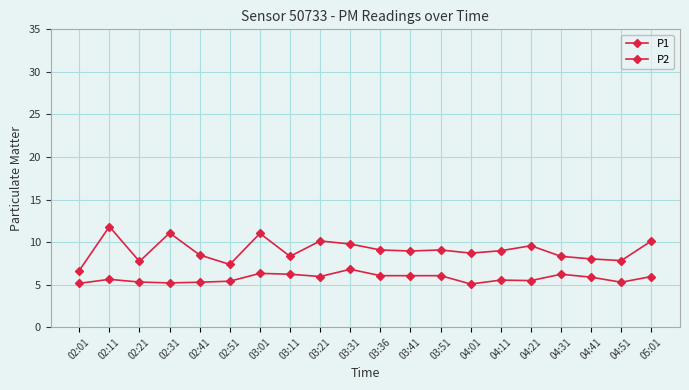

Is this an area chart (filled region under the line)?

No